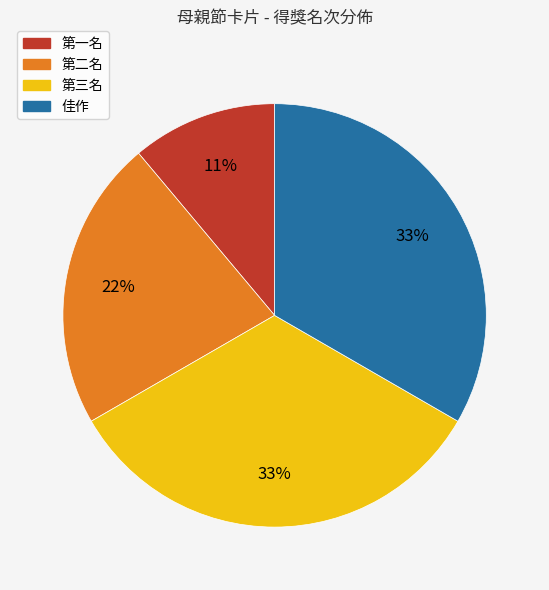

Which category has the smallest portion of the pie?

第一名